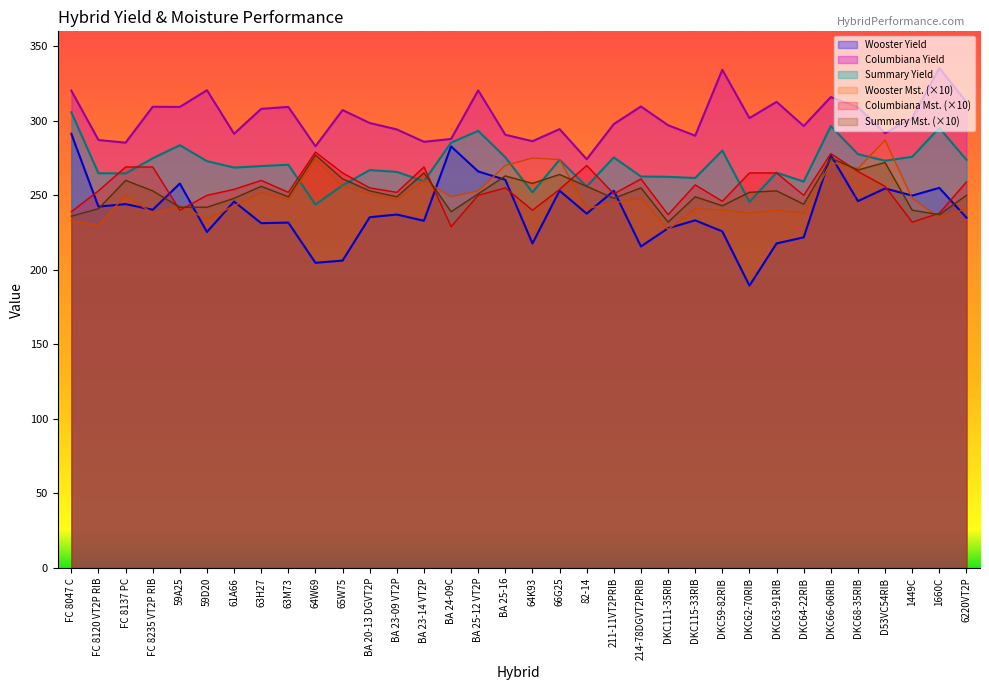

Is the value of Wooster Mst. at DKC115-33RIB greater than the value of Columbiana Yield at 63M73?

No